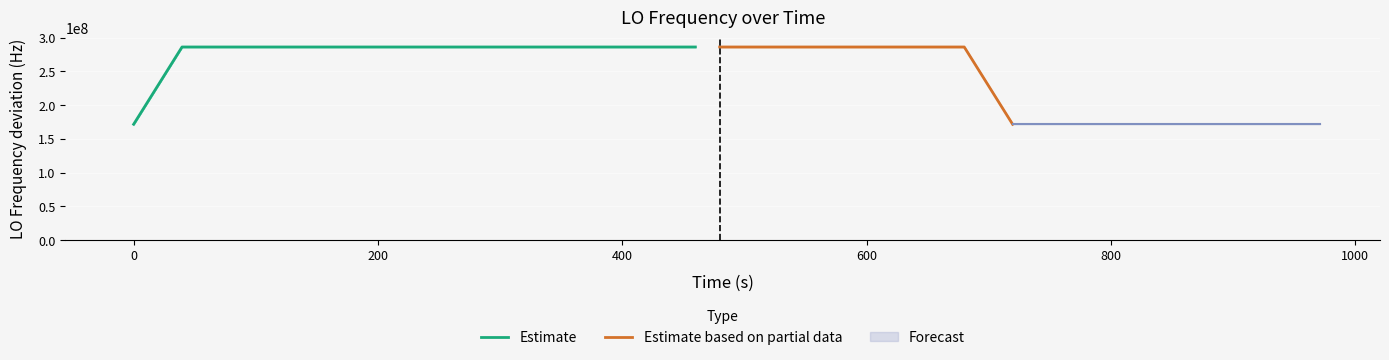

What is the minimum value for Estimate?

171628198.3